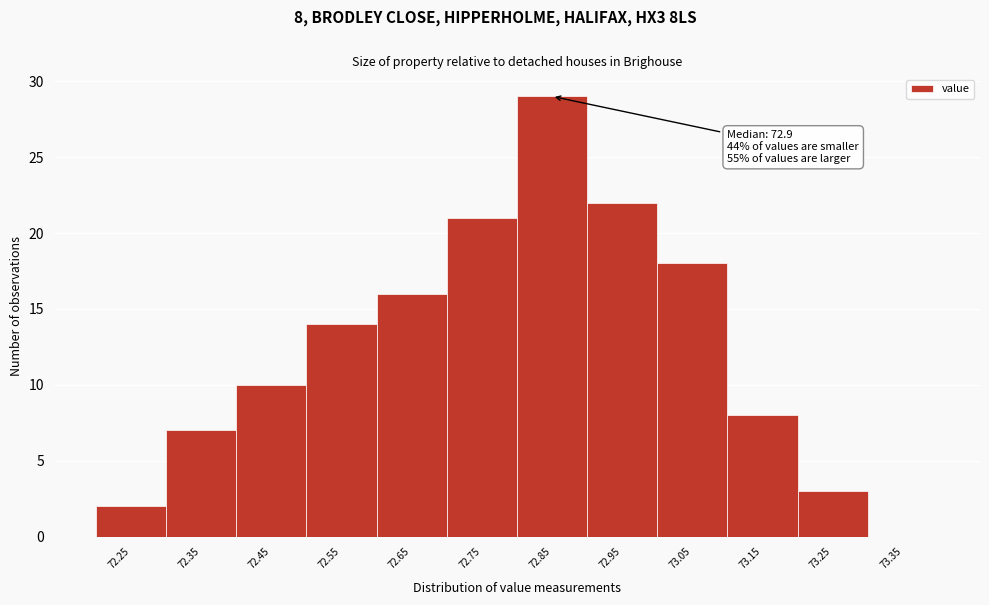

Reading right to left, extract all data points from this chart.

73.35=0	73.25=3	73.15=8	73.05=18	72.95=22	72.85=29	72.75=21	72.65=16	72.55=14	72.45=10	72.35=7	72.25=2